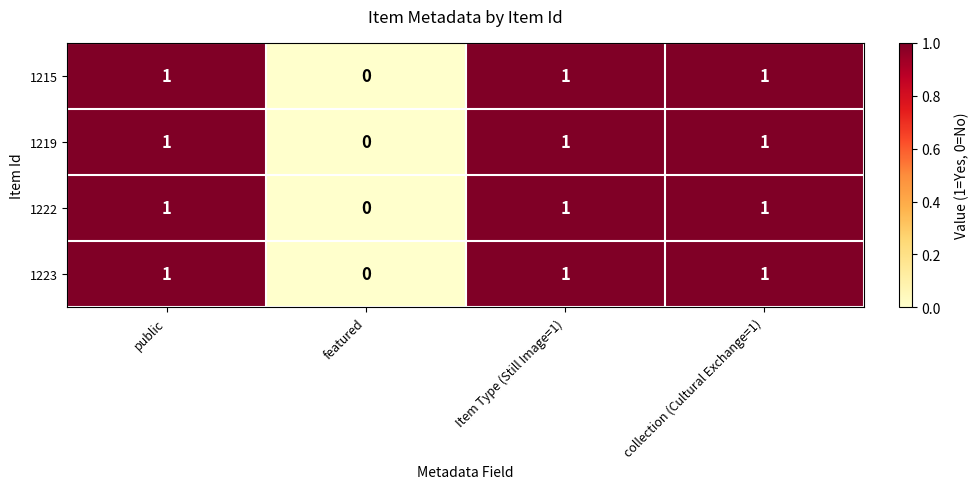

Reading left to right, transcribe all the data shown in this chart.

1215: 1	0	1	1
1219: 1	0	1	1
1222: 1	0	1	1
1223: 1	0	1	1